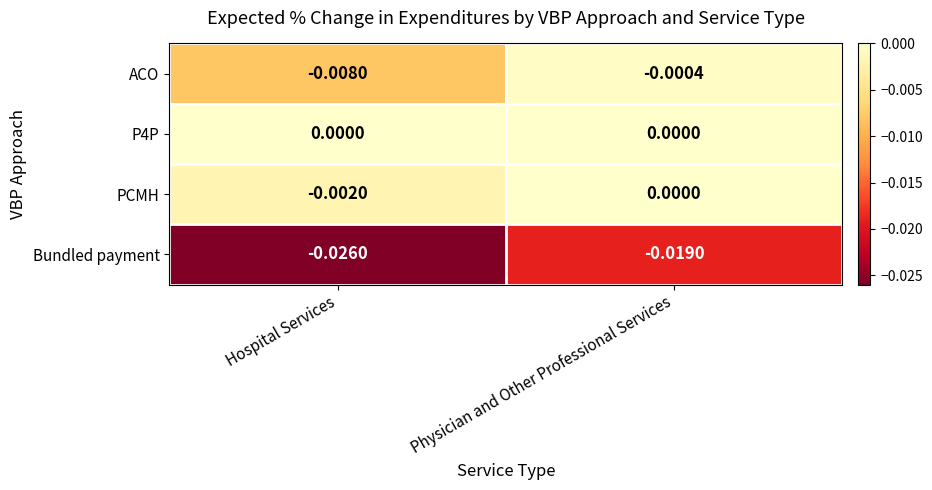

Where is ACO nearest to the value 0?

Physician and Other Professional Services